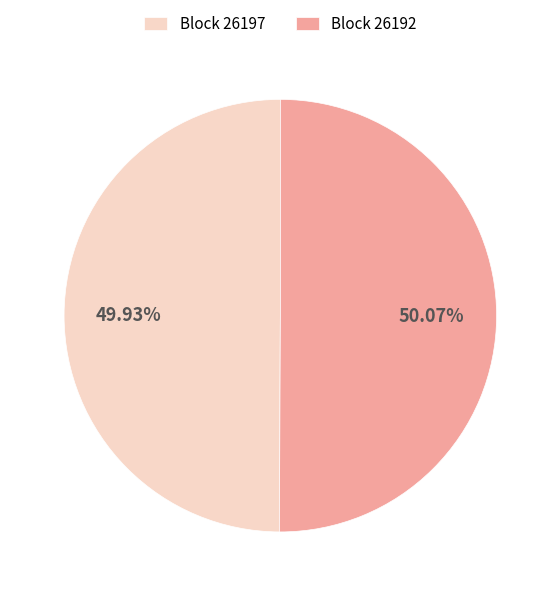

Is there any slice that represents more than half of the pie?

Yes